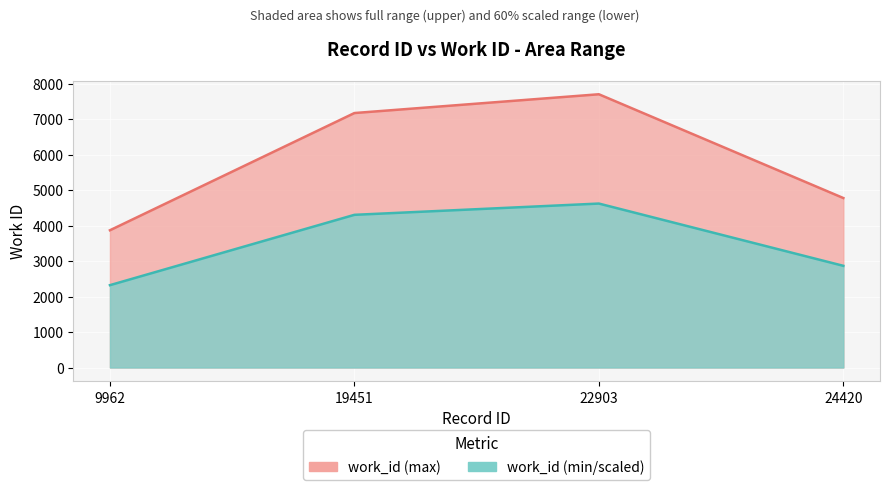

At which category does the chart reach its minimum across all series?

9962